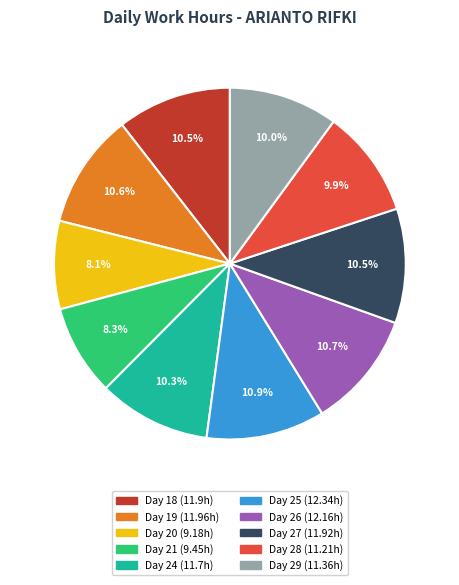

Is Day 27 the majority of the pie?

No